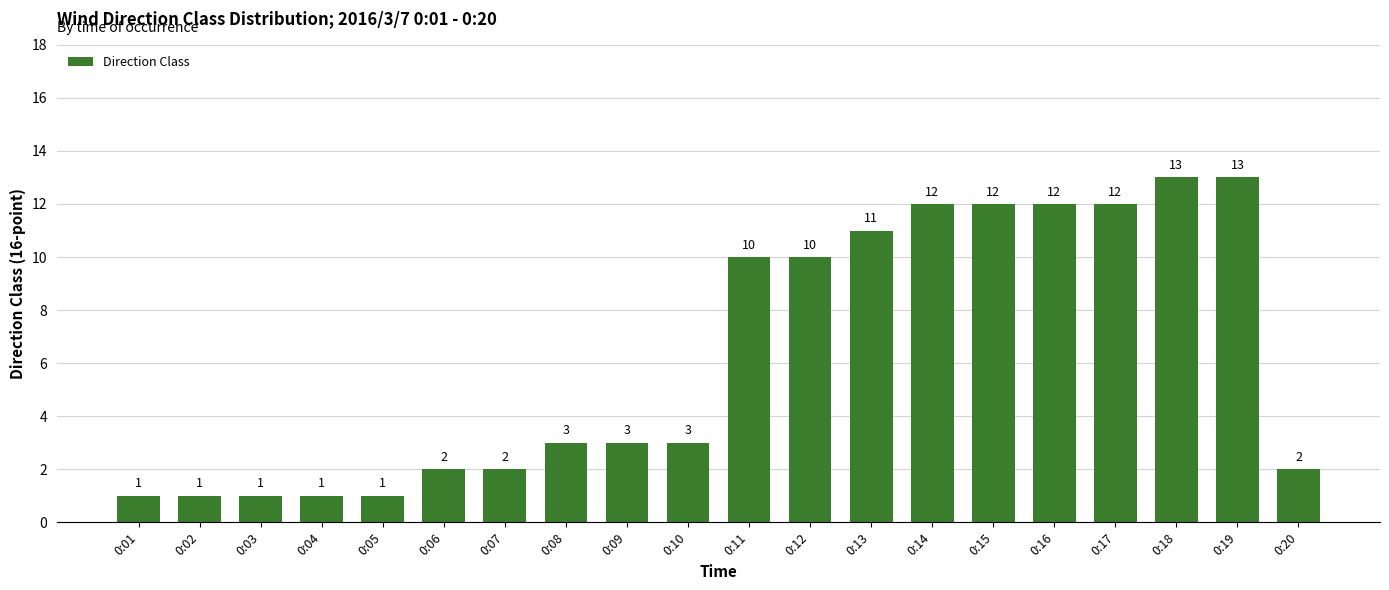

What is the minimum value shown in the chart?

1